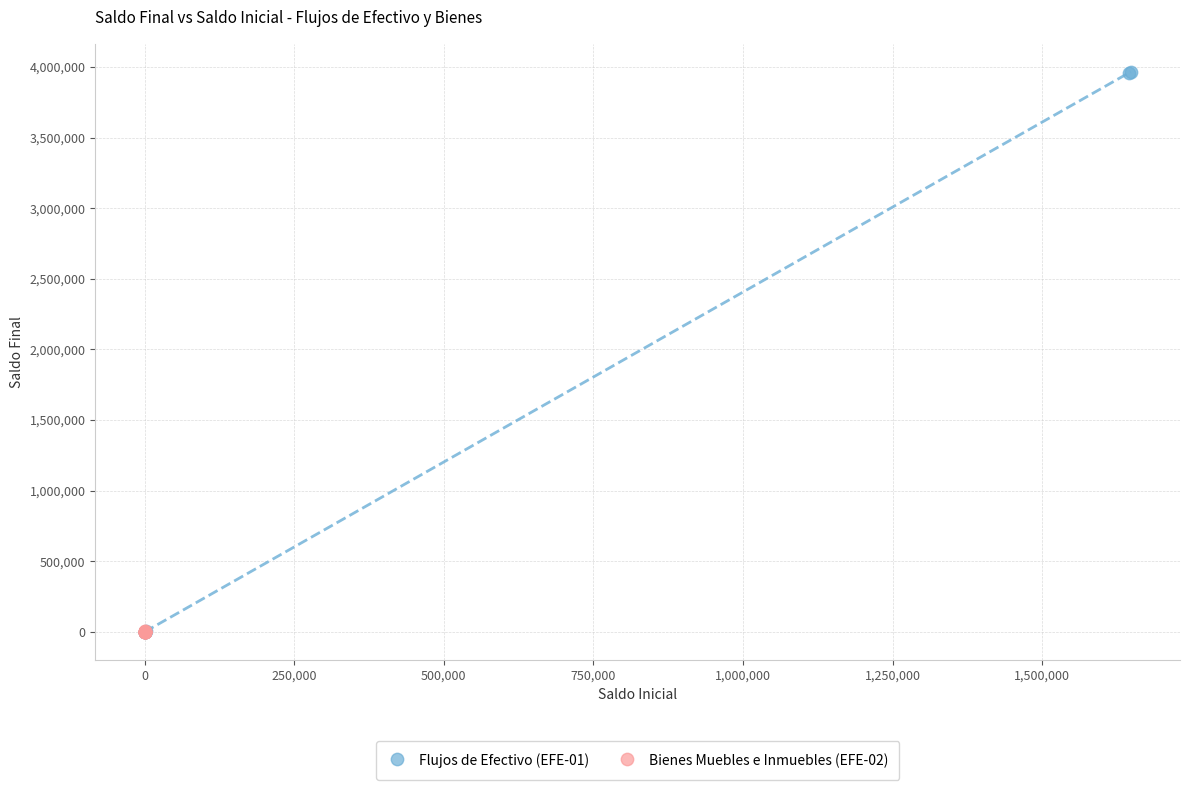

Which series has the largest Y range (max minus min)?

Flujos de Efectivo (EFE-01)